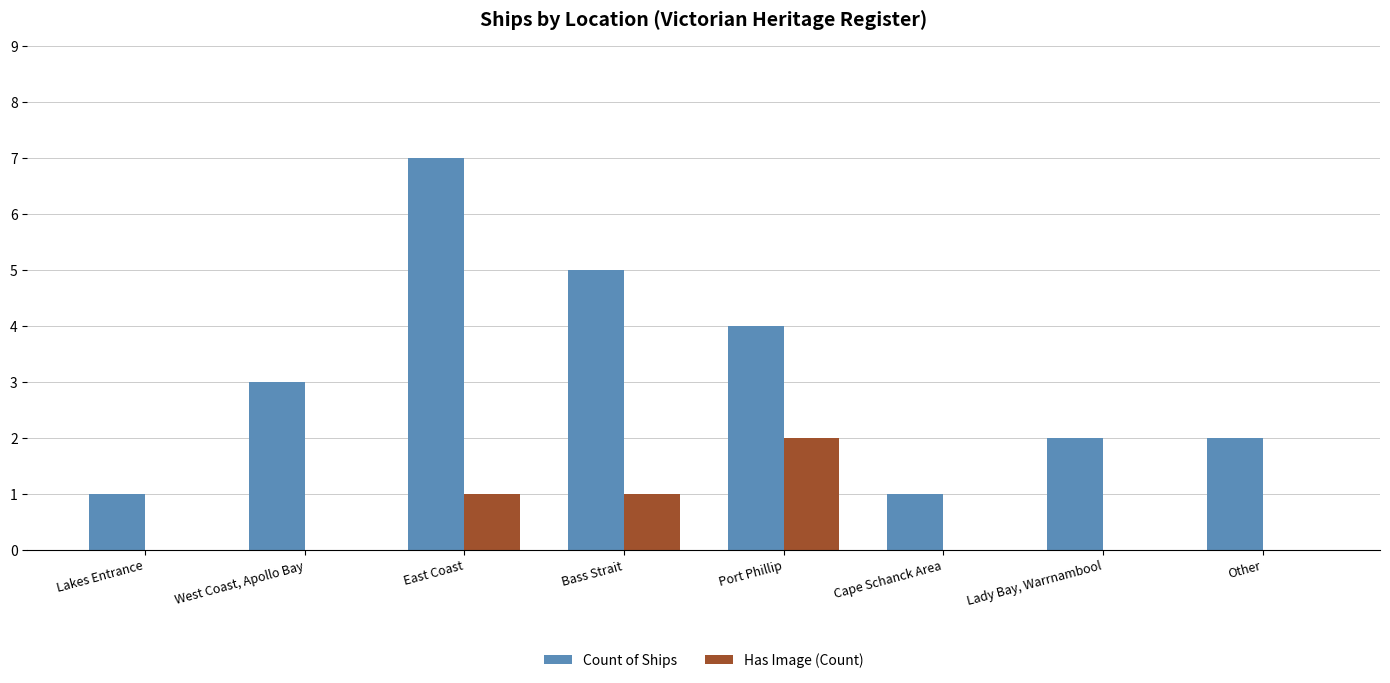

What are all the series names shown in the legend?

Count of Ships, Has Image (Count)